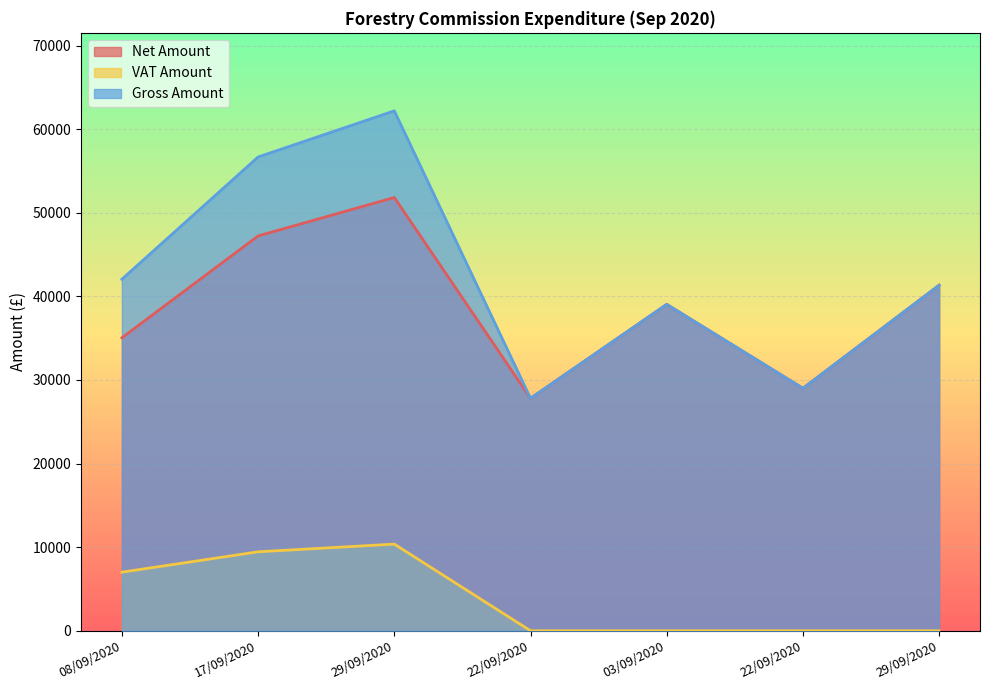

Reading right to left, transcribe all the data shown in this chart.

Net Amount: 29/09/2020=41333.0	22/09/2020=29000.0	03/09/2020=39040.0	22/09/2020=27802.7	29/09/2020=51823.4	17/09/2020=47224.5	08/09/2020=35040.8
VAT Amount: 29/09/2020=0.0	22/09/2020=0.0	03/09/2020=0.0	22/09/2020=0.0	29/09/2020=10364.7	17/09/2020=9444.9	08/09/2020=7008.2
Gross Amount: 29/09/2020=41333.0	22/09/2020=29000.0	03/09/2020=39040.0	22/09/2020=27802.7	29/09/2020=62188.1	17/09/2020=56669.4	08/09/2020=42049.0